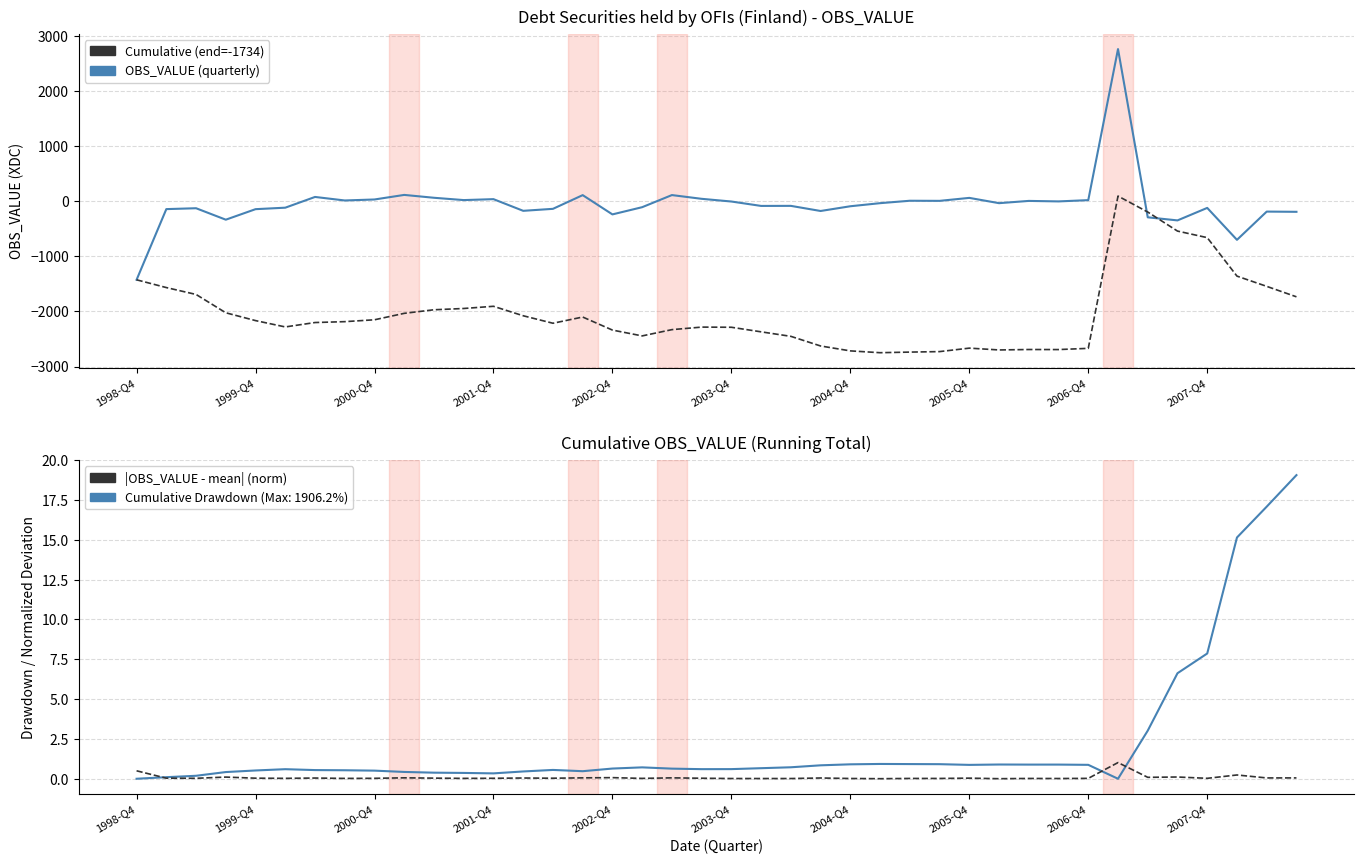

Which series has the largest range (max minus min)?

OBS_VALUE